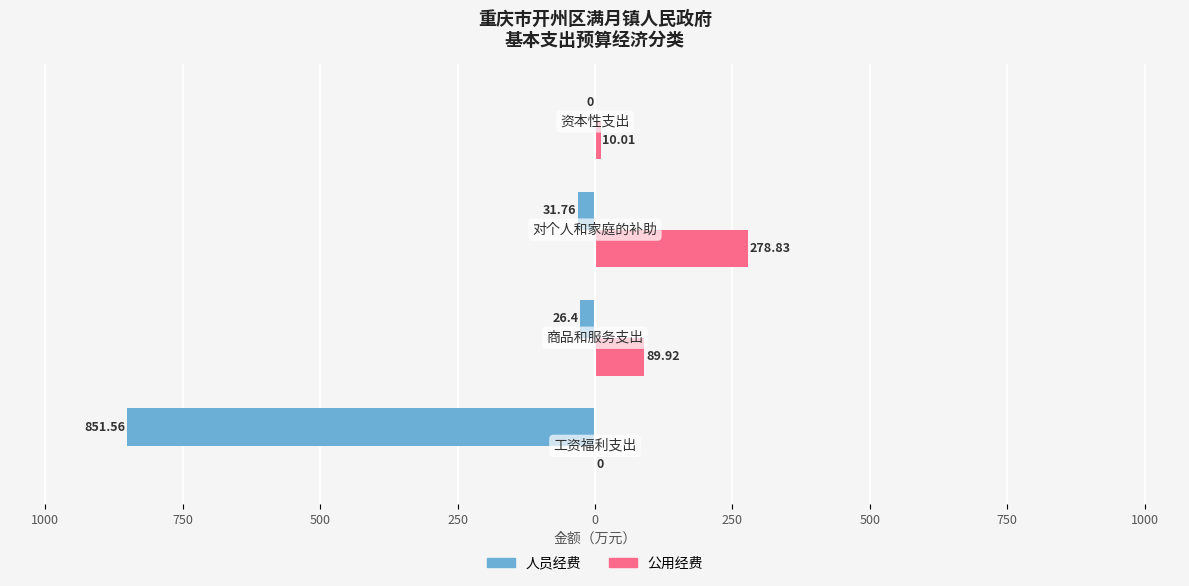

What are all the series names shown in the legend?

人员经费, 公用经费